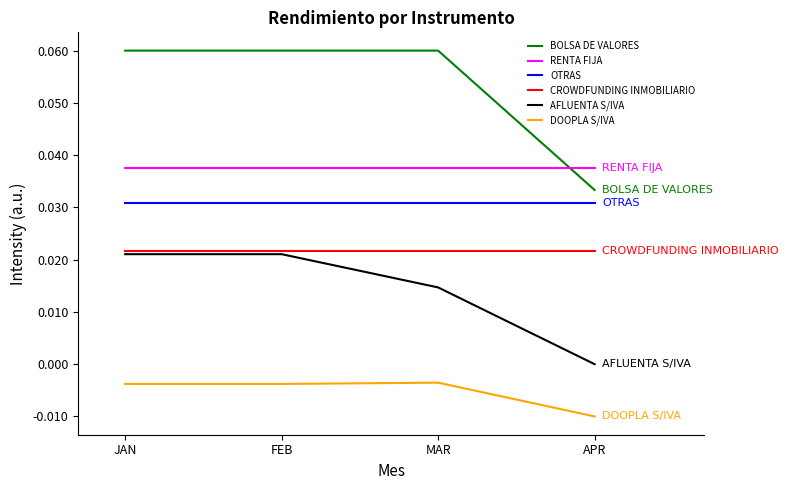

Which category has the lowest value across all series?

APR